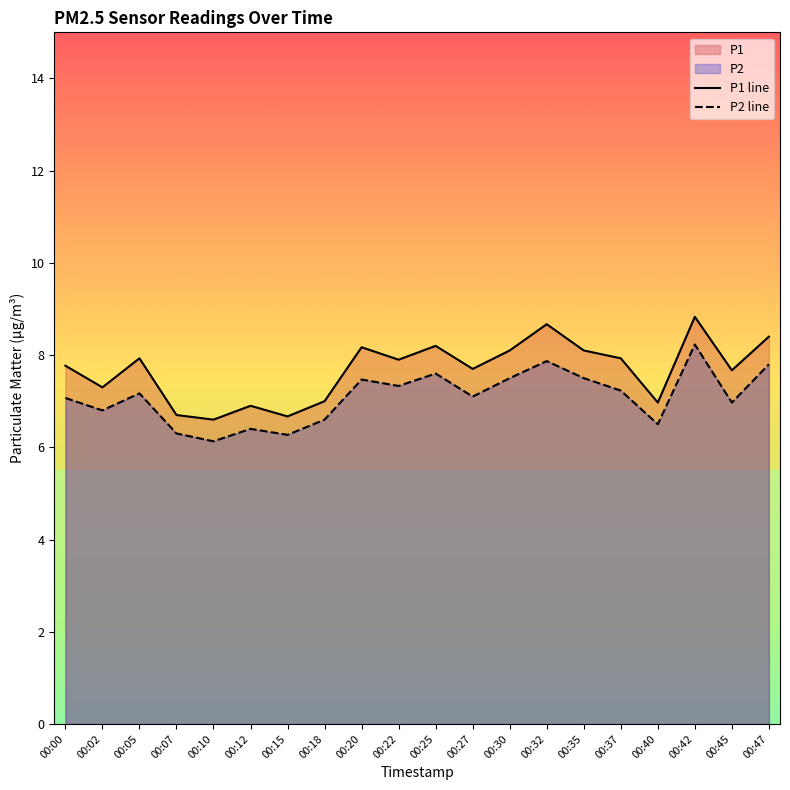

What are all the series names shown in the legend?

P1, P2